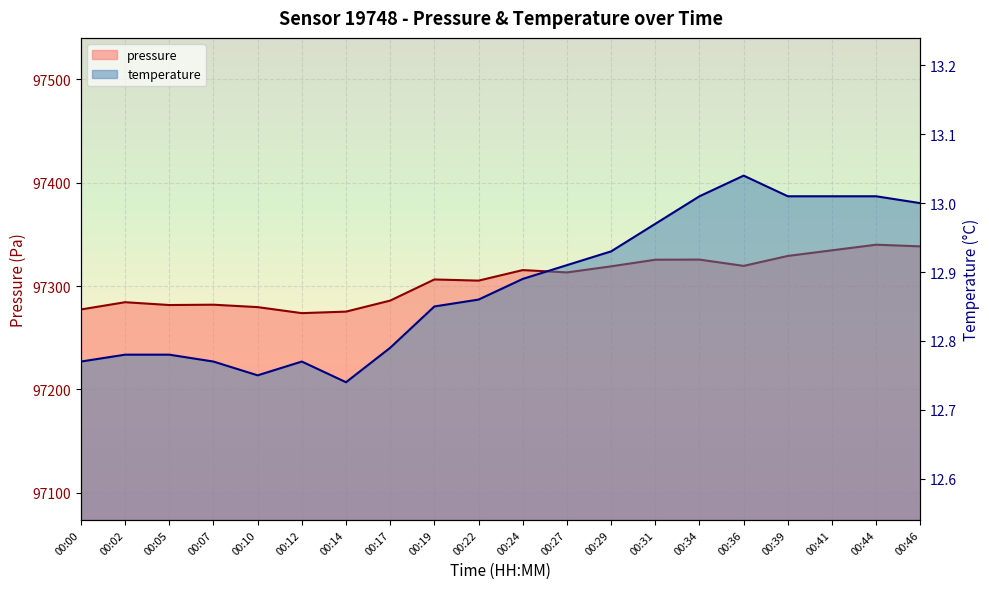

Reading left to right, list all the values displayed in this chart.

pressure: 00:00=97277.4	00:02=97284.4	00:05=97281.7	00:07=97282.0	00:10=97279.7	00:12=97273.8	00:14=97275.3	00:17=97286.0	00:19=97306.4	00:22=97305.3	00:24=97315.5	00:27=97313.2	00:29=97319.1	00:31=97325.5	00:34=97325.6	00:36=97319.5	00:39=97329.2	00:41=97334.6	00:44=97340.0	00:46=97338.4
temperature: 00:00=12.8	00:02=12.8	00:05=12.8	00:07=12.8	00:10=12.8	00:12=12.8	00:14=12.7	00:17=12.8	00:19=12.8	00:22=12.9	00:24=12.9	00:27=12.9	00:29=12.9	00:31=13.0	00:34=13.0	00:36=13.0	00:39=13.0	00:41=13.0	00:44=13.0	00:46=13.0